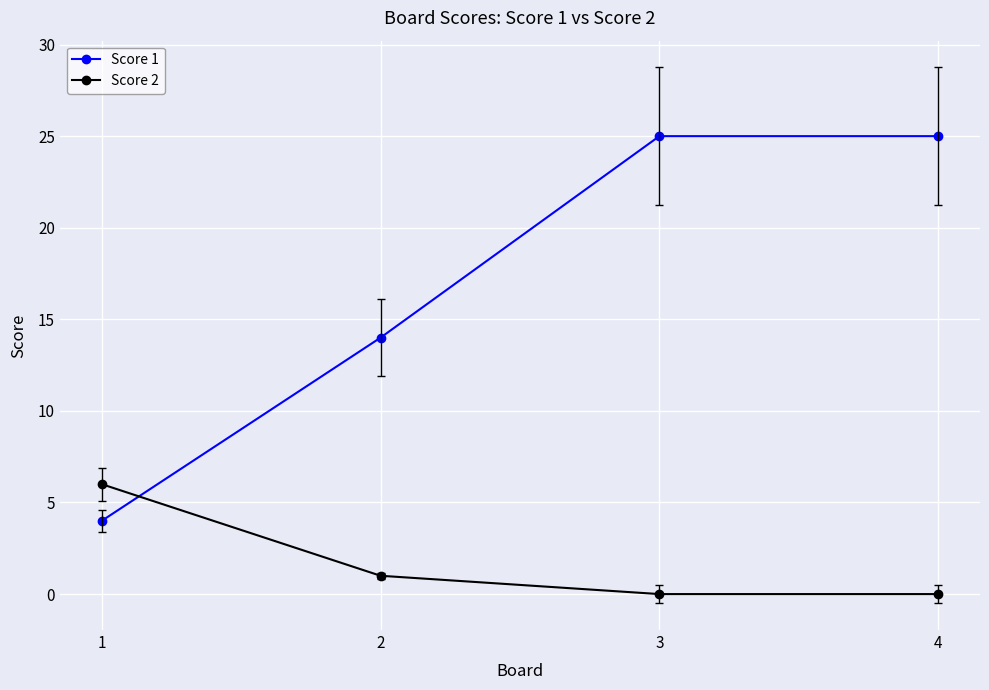

List the series in order of their peak value, lowest first.

Score 2, Score 1